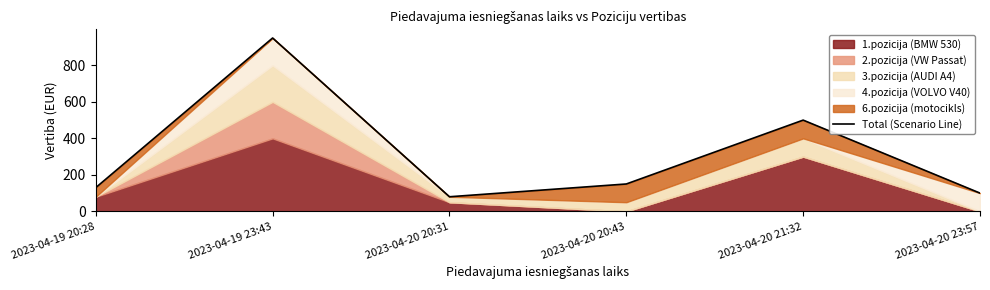

List the labels in order of value, largest first.

2023-04-19 23:43, 2023-04-20 21:32, 2023-04-20 20:43, 2023-04-19 20:28, 2023-04-20 23:57, 2023-04-20 20:31